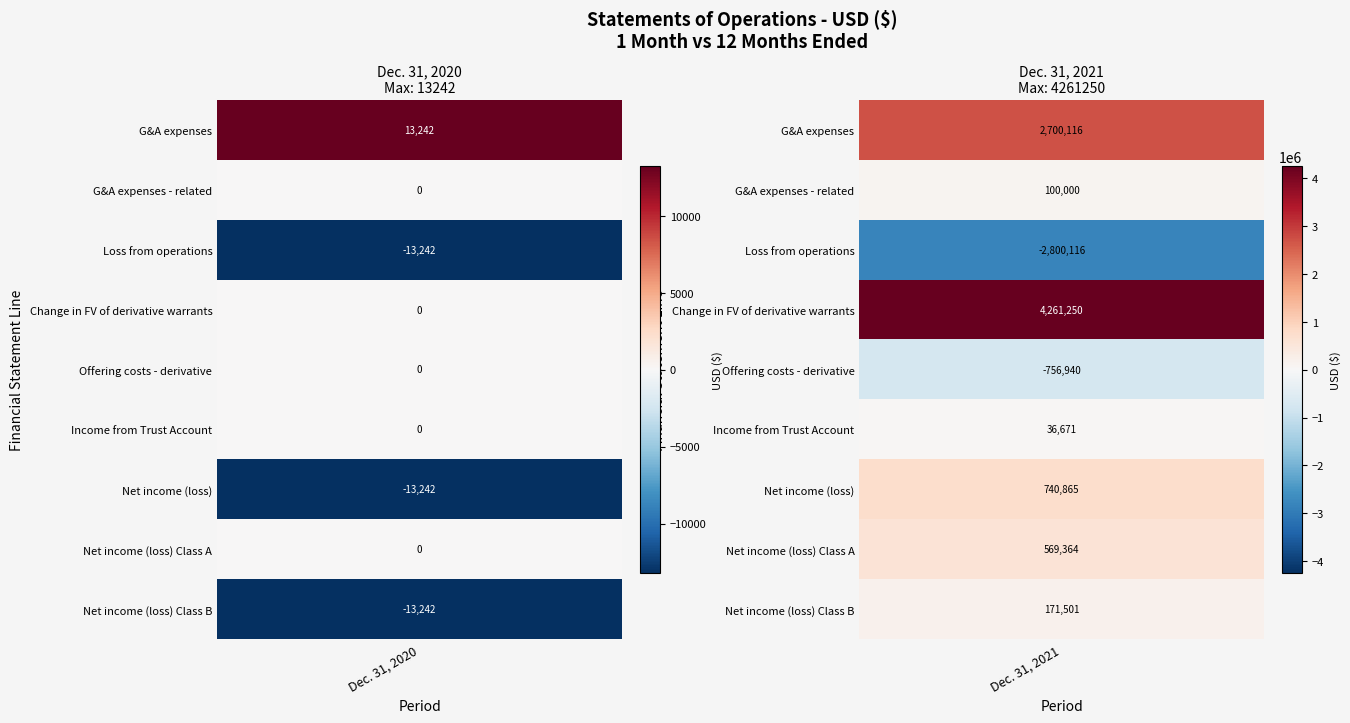

Which series changed the most between 0 and 1?

Change in fair value of derivative warr